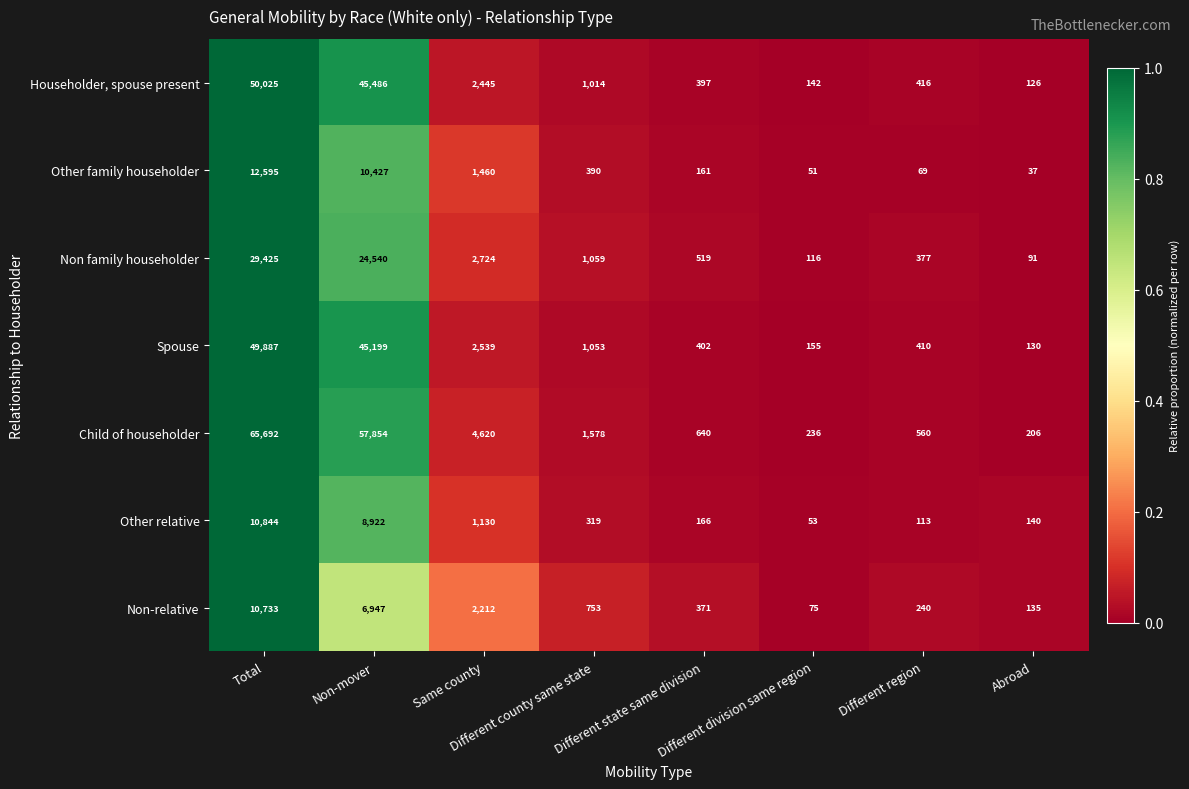

List the series in order of their peak value, lowest first.

Non-relative, Other relative, Other family householder, Non family householder, Spouse, Householder, spouse present, Child of householder